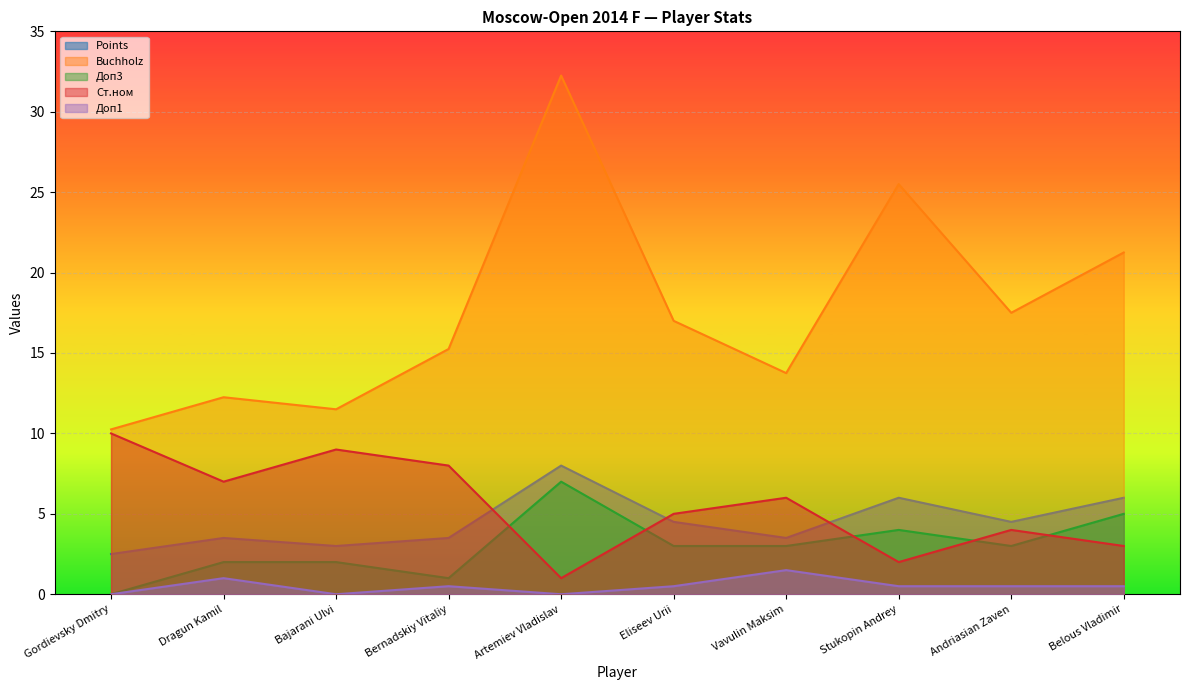

True or false: Ст.ном has more than 2 points higher than both neighbors.

True